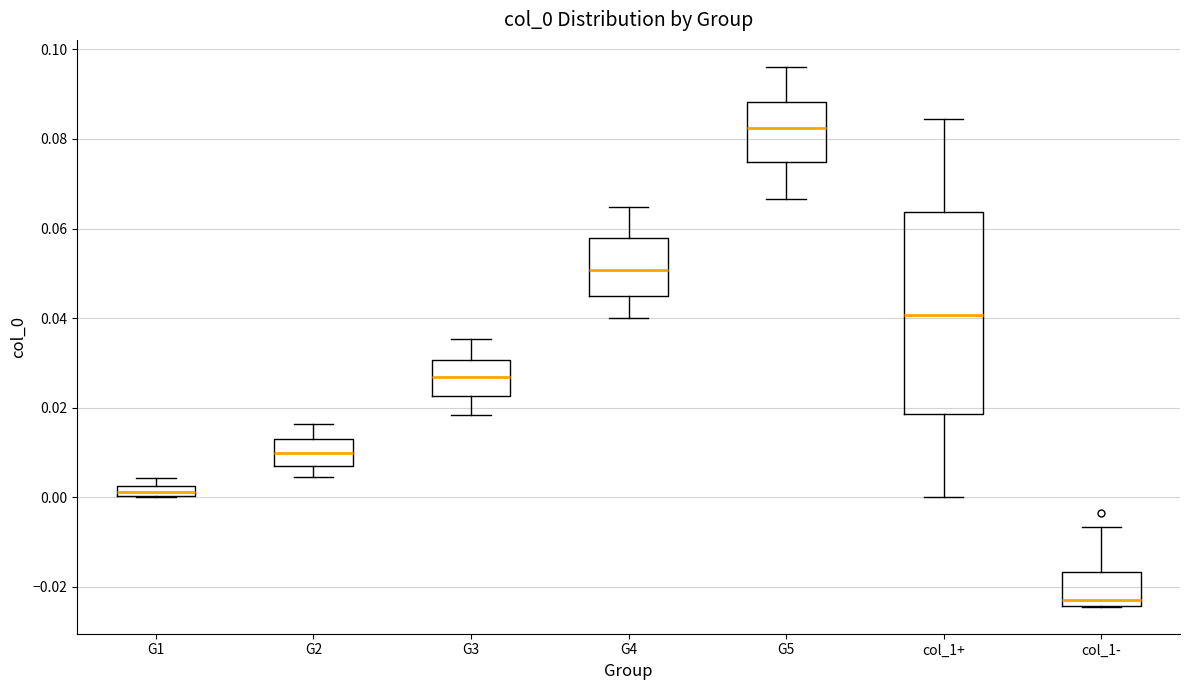

Which box's median line is the lowest?

col_1-